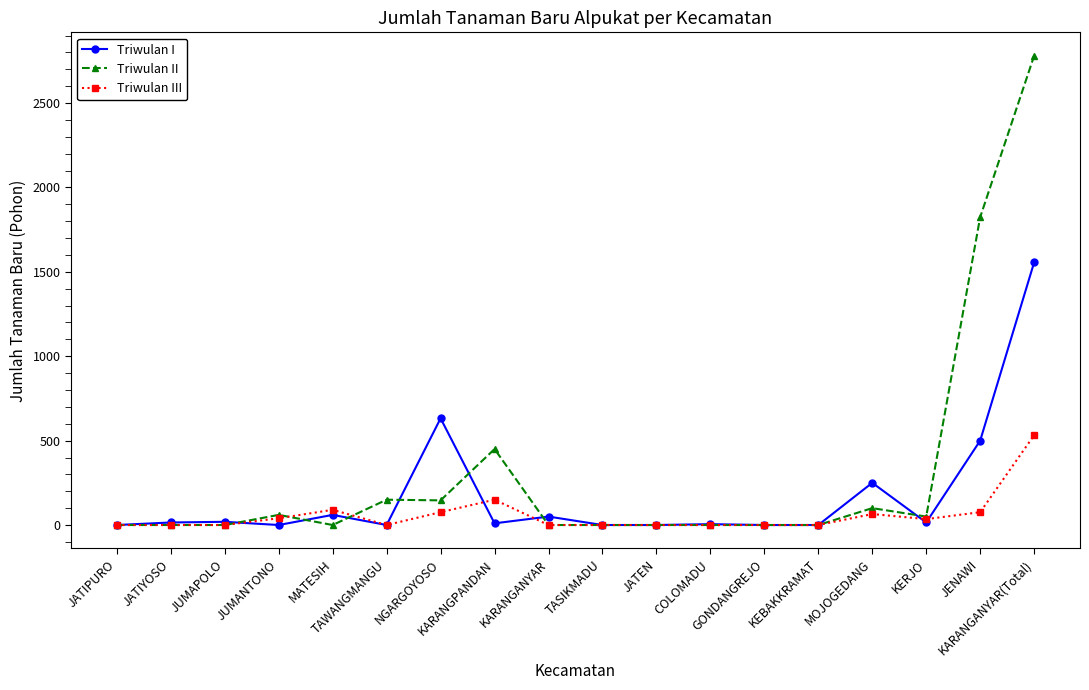

Is this an area chart (filled region under the line)?

No